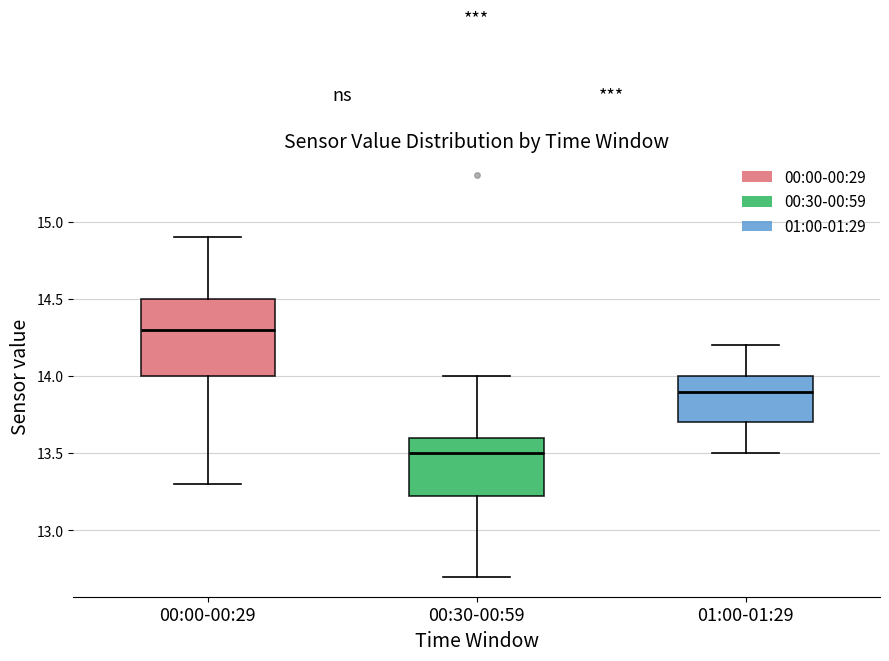

Which box is the tallest, from its lower edge to its upper edge?

00:00-00:29